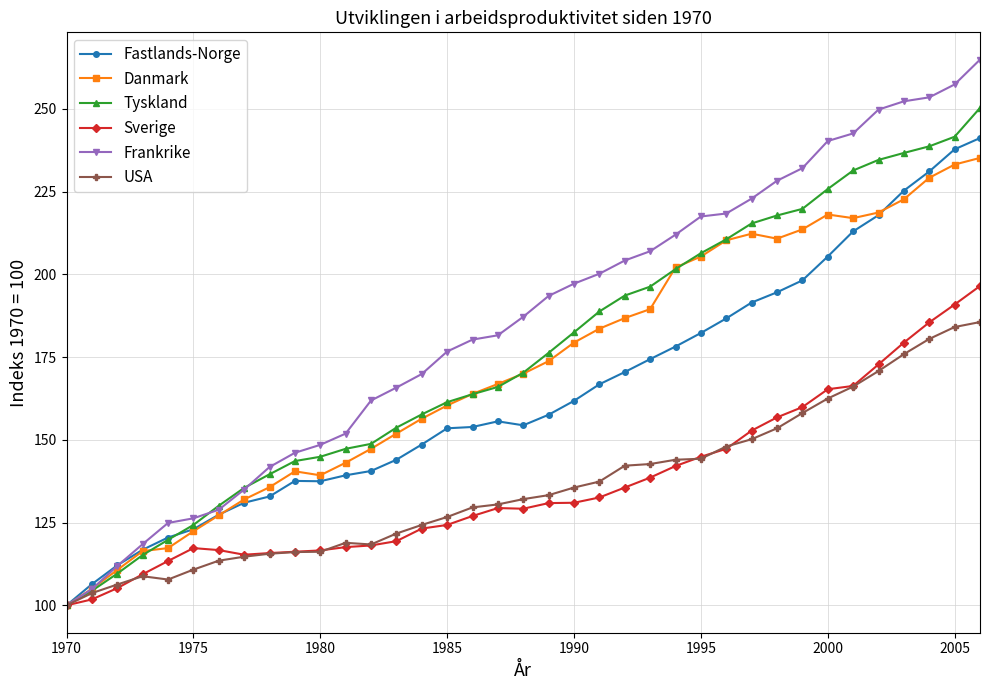

Which series has the largest range (max minus min)?

Frankrike